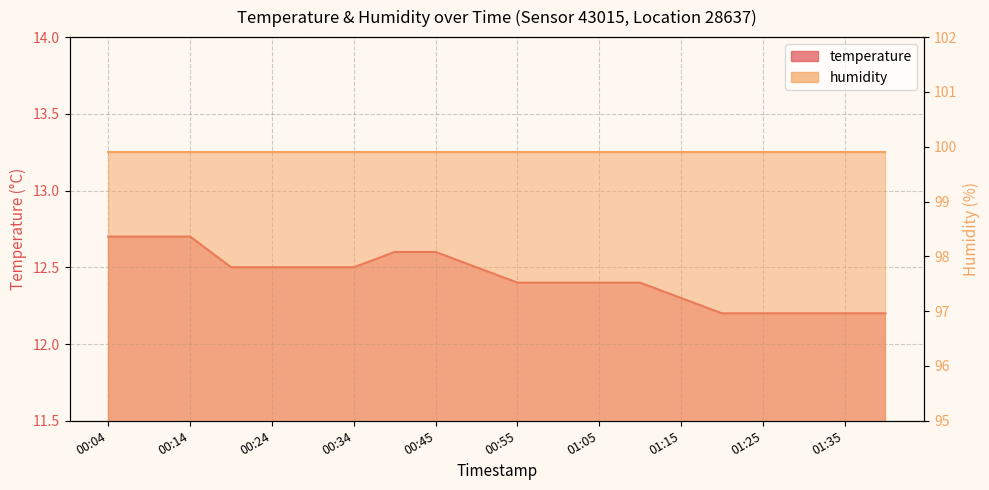

Which label corresponds to the largest value in the chart?

00:04